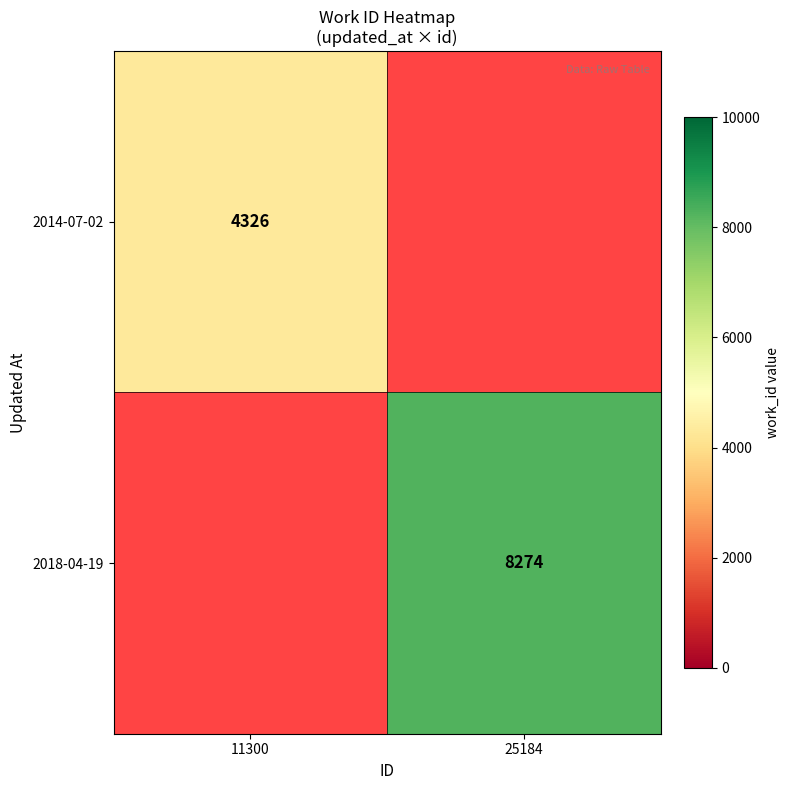

Which label corresponds to the smallest value in the chart?

11300